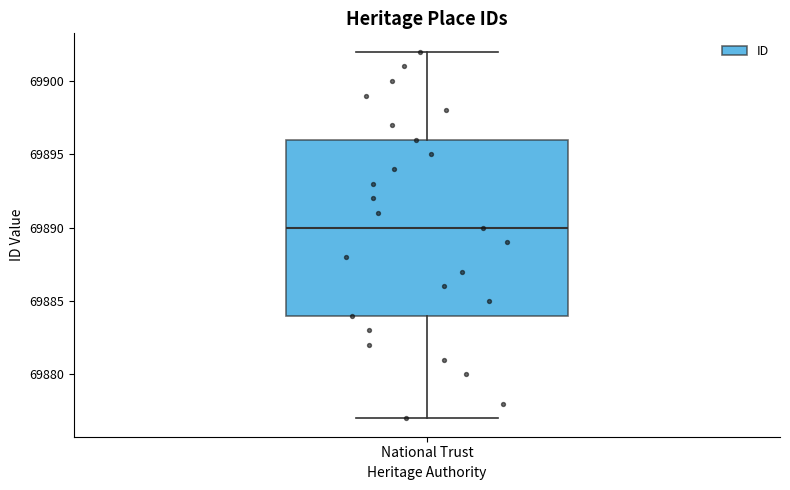

Transcribe this box plot: give where the median line is, the range the box spans, and where the two whiskers end, as read against the y-axis. The values are not printed on the chart, so give them approximately, as read against the axis.

median 69890, box 69884 to 69896, whiskers 69877 to 69902